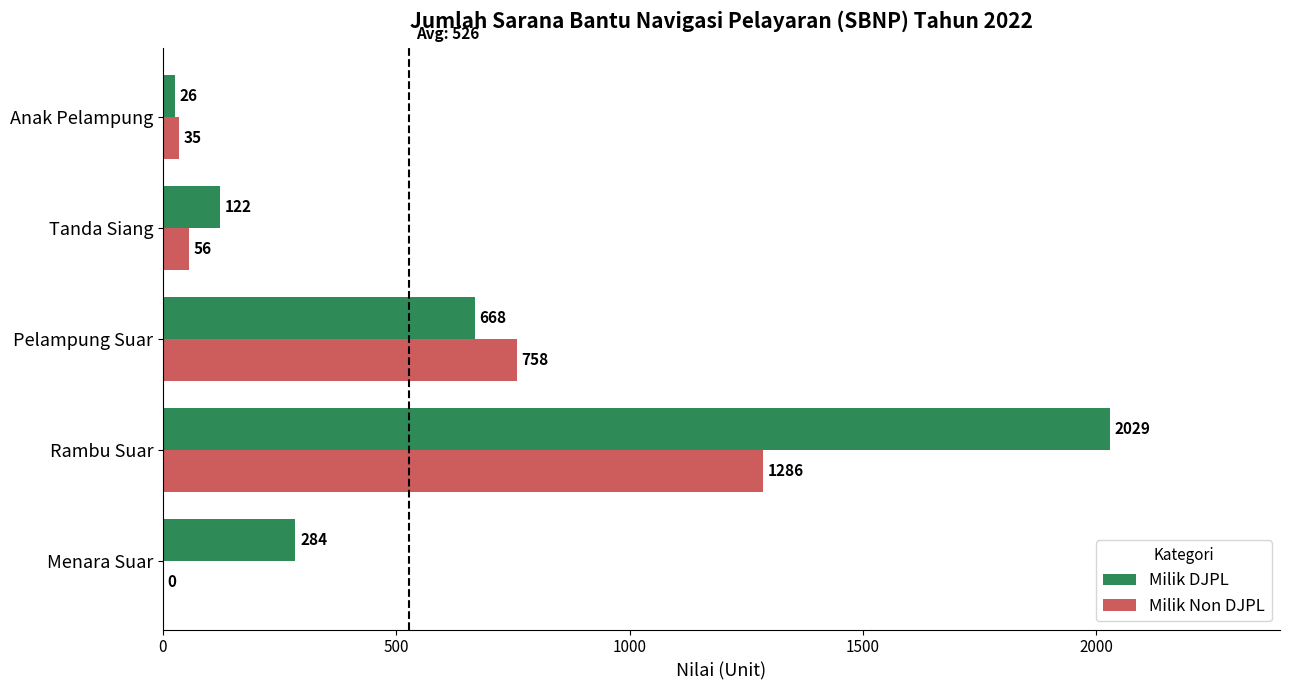

Which series has the largest total across all categories?

Milik DJPL